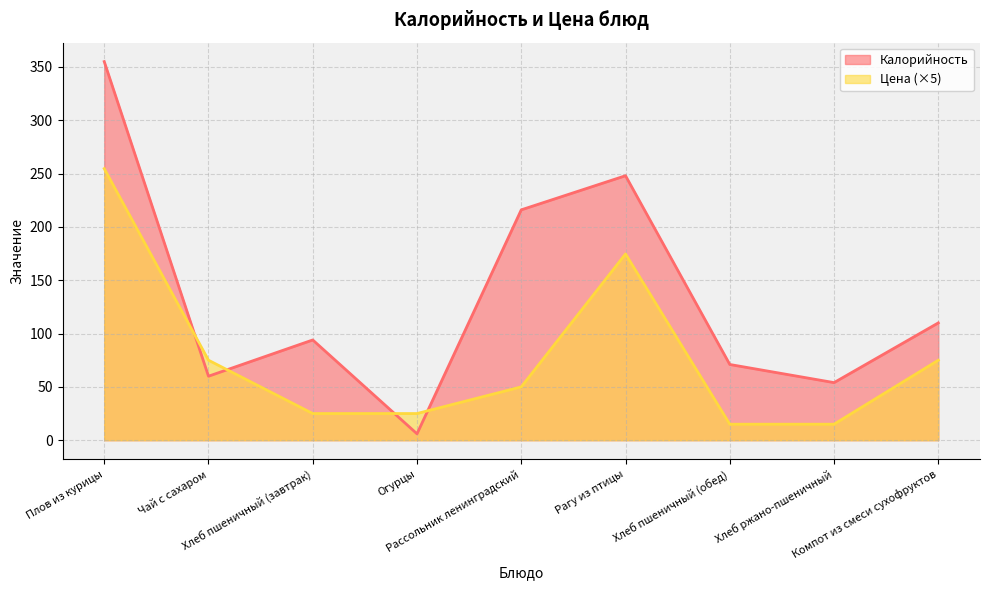

True or false: Калорийность has a value of 54.0 at Хлеб ржано-пшеничный.

True